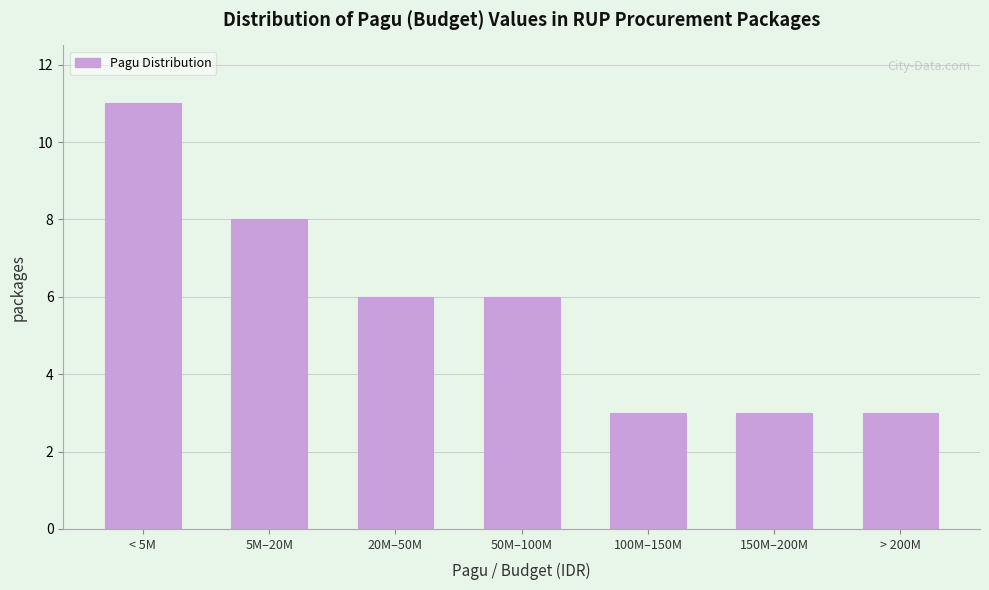

Reading left to right, transcribe all the data shown in this chart.

< 5M=11	5M–20M=8	20M–50M=6	50M–100M=6	100M–150M=3	150M–200M=3	> 200M=3